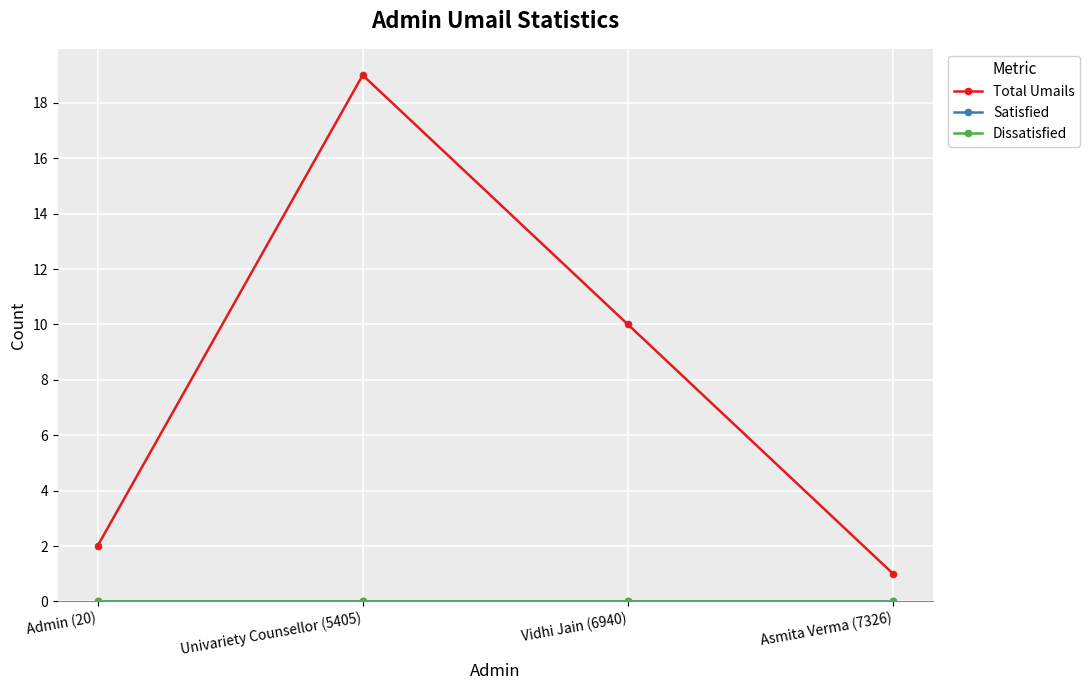

Reading left to right, what are all the values shown in this chart?

Total Umails: 2	19	10	1
Satisfied: 0	0	0	0
Dissatisfied: 0	0	0	0